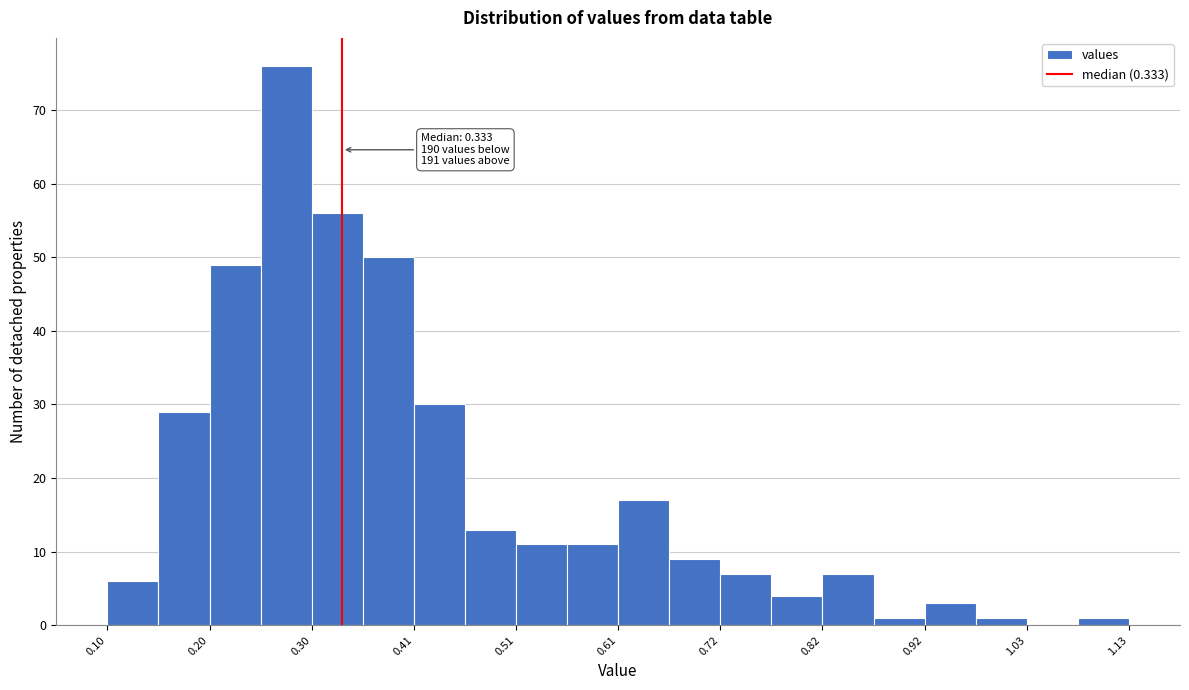

Around what value on the x-axis is the tallest bar? Give the approximate position of its centre, as read against the axis.

0.28